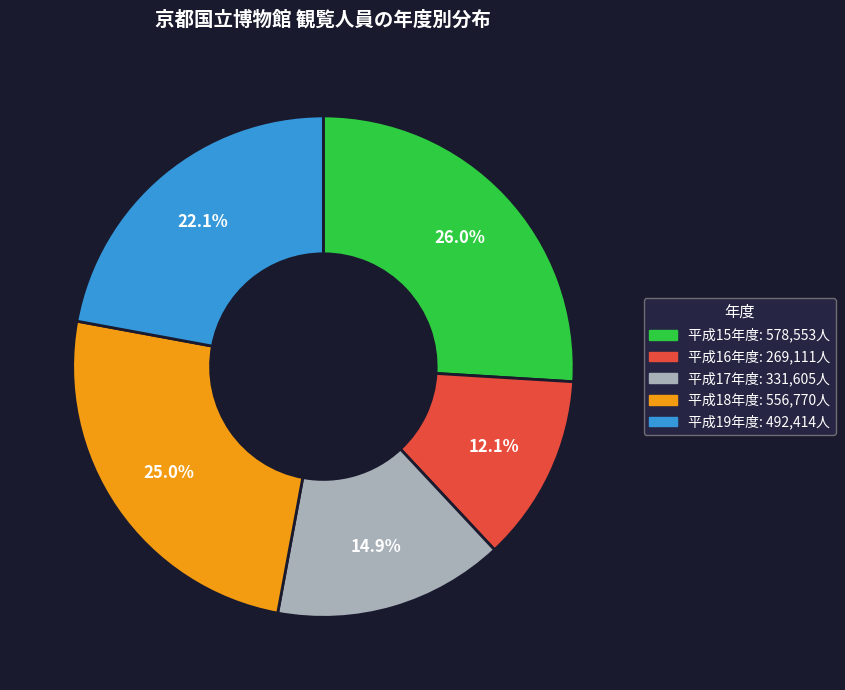

To the nearest percent, what is the average slice percentage?

20%